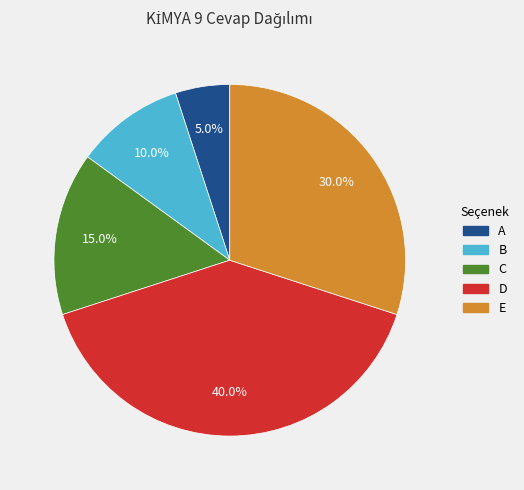

What percentage is the D slice, to the nearest percent?

40%